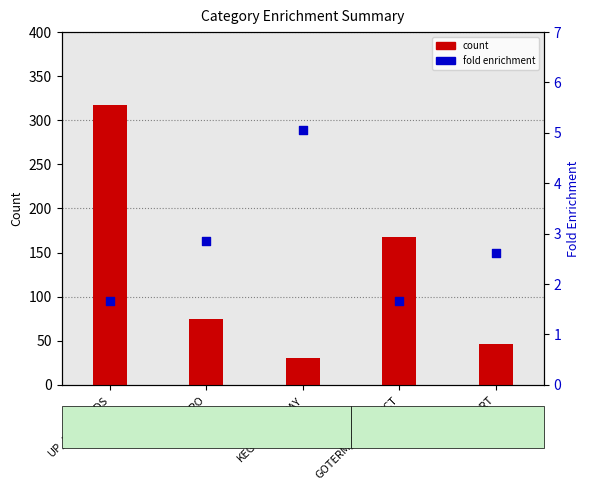

Which series has the largest total across all categories?

count